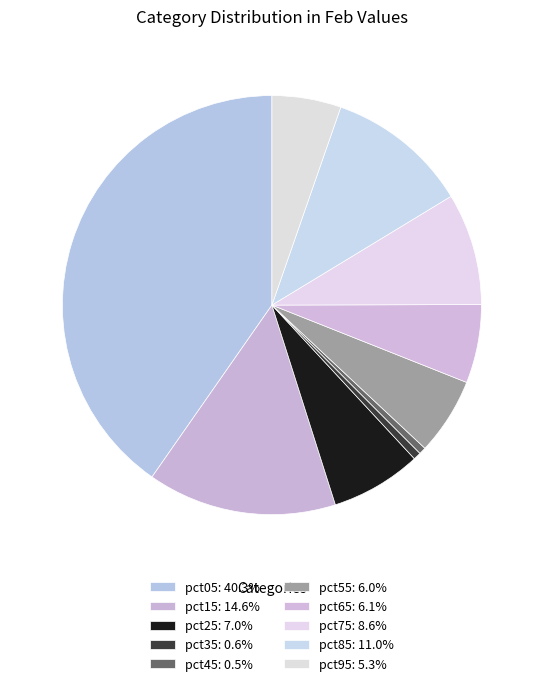

To the nearest percent, what is the average slice percentage?

10%